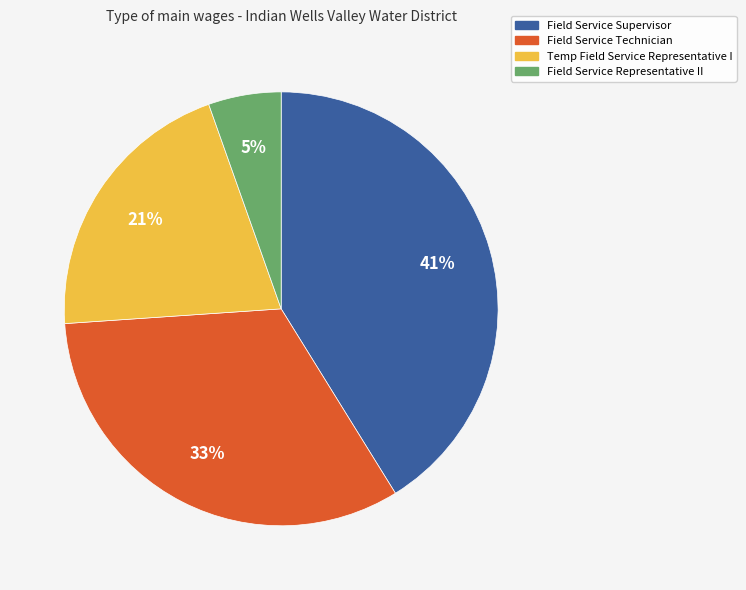

Between Temp Field Service Representative I and Field Service Representative II, which is larger?

Temp Field Service Representative I